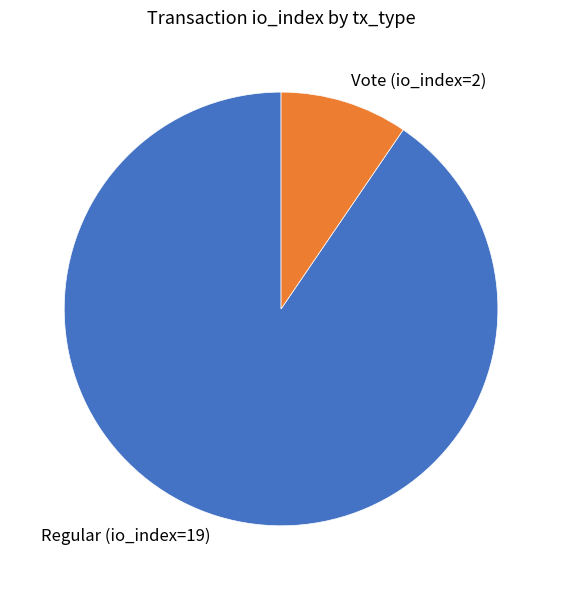

Which has a higher value, Regular (io_index=19) or Vote (io_index=2)?

Regular (io_index=19)